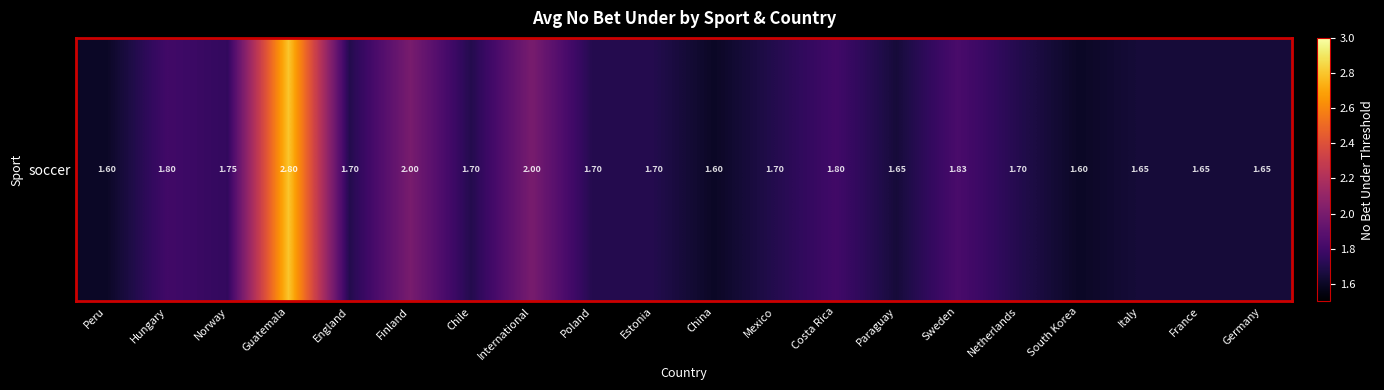

How many values are between 1 and 2?

19